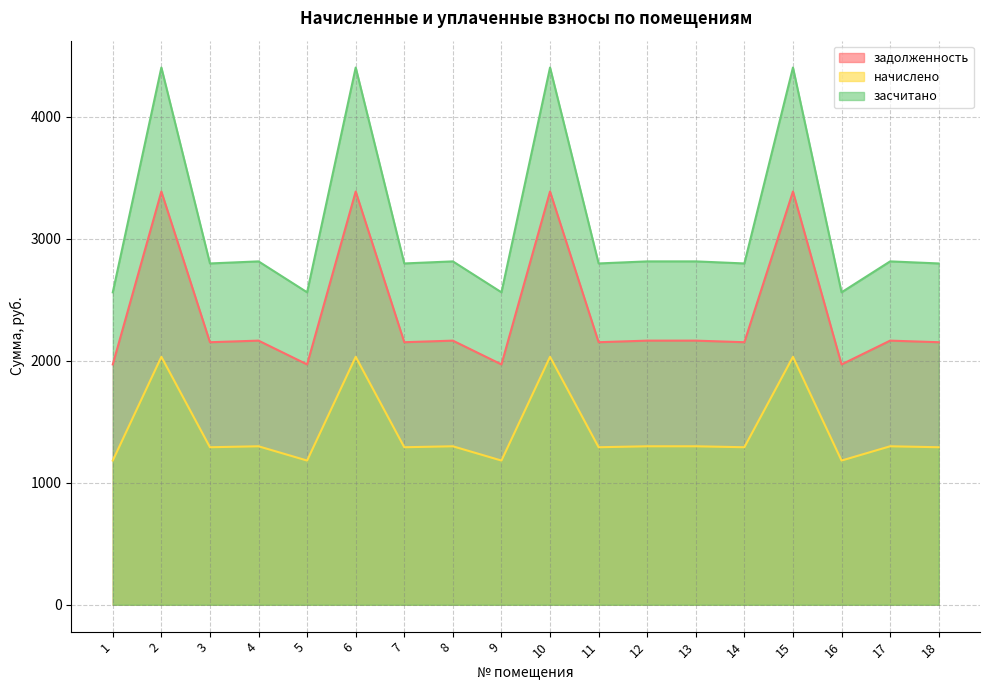

Which label corresponds to the smallest value in the chart?

1